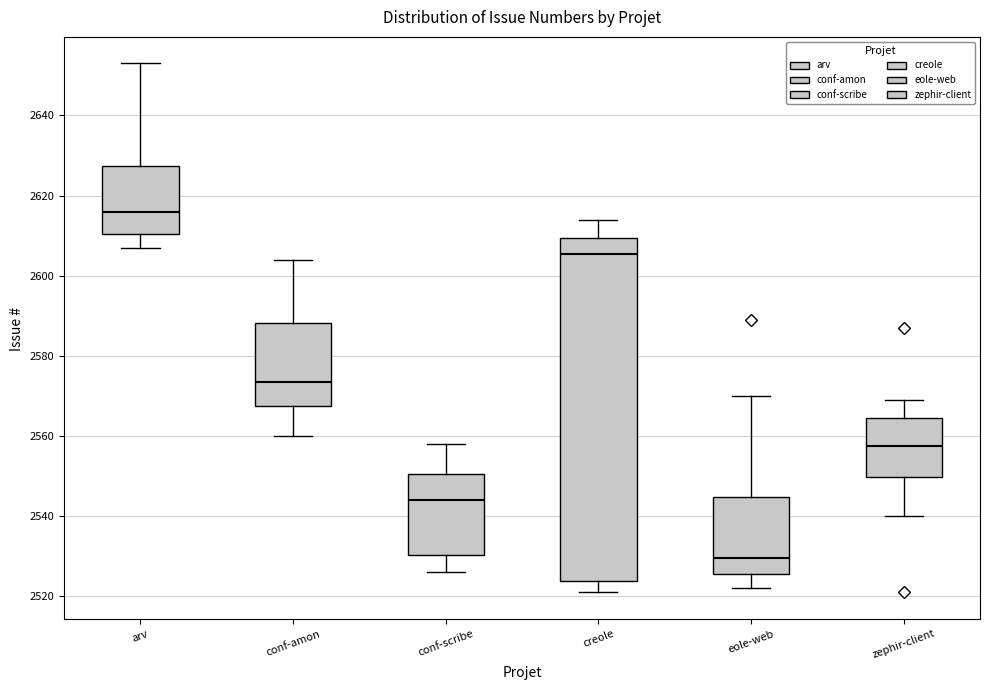

Reading left to right, read every box against the y-axis: the position of its median line, the range the box covers, and the ends of its whiskers. The values are not printed on the chart, so give them approximately, as read against the axis.

arv: median 2616, box 2610 to 2628, whiskers 2608 to 2654
conf-amon: median 2574, box 2568 to 2588, whiskers 2560 to 2604
conf-scribe: median 2544, box 2530 to 2550, whiskers 2526 to 2558
creole: median 2606, box 2524 to 2610, whiskers 2522 to 2614
eole-web: median 2530, box 2526 to 2544, whiskers 2522 to 2570
zephir-client: median 2558, box 2550 to 2564, whiskers 2540 to 2570